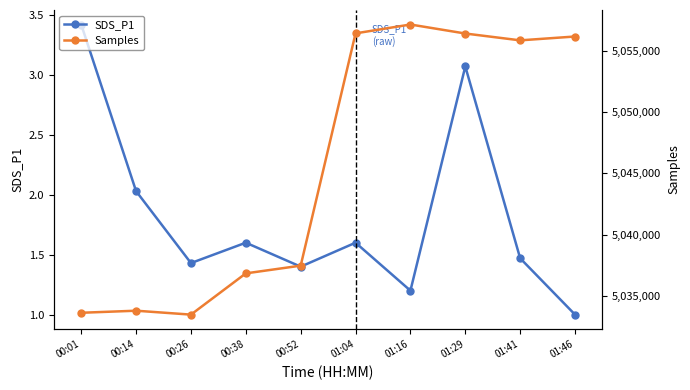

Does the chart display data point markers on the line(s)?

Yes